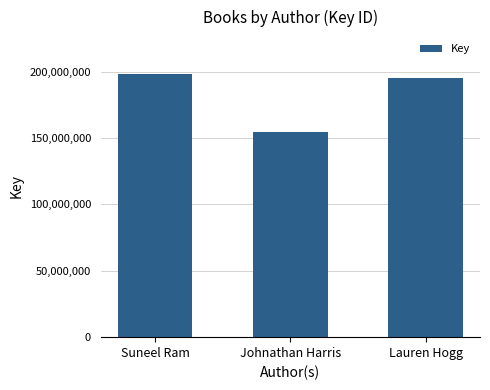

What is the maximum value shown in the chart?

198270398